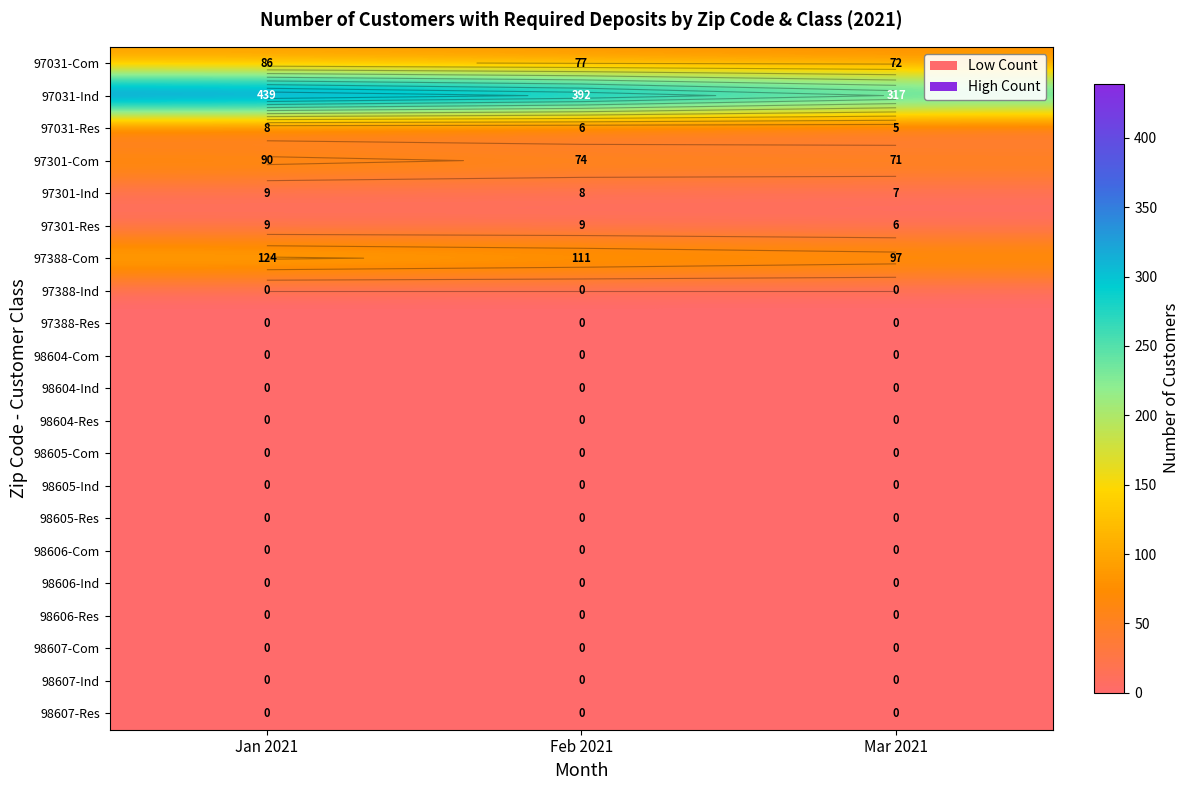

How many data points does each series have?

3